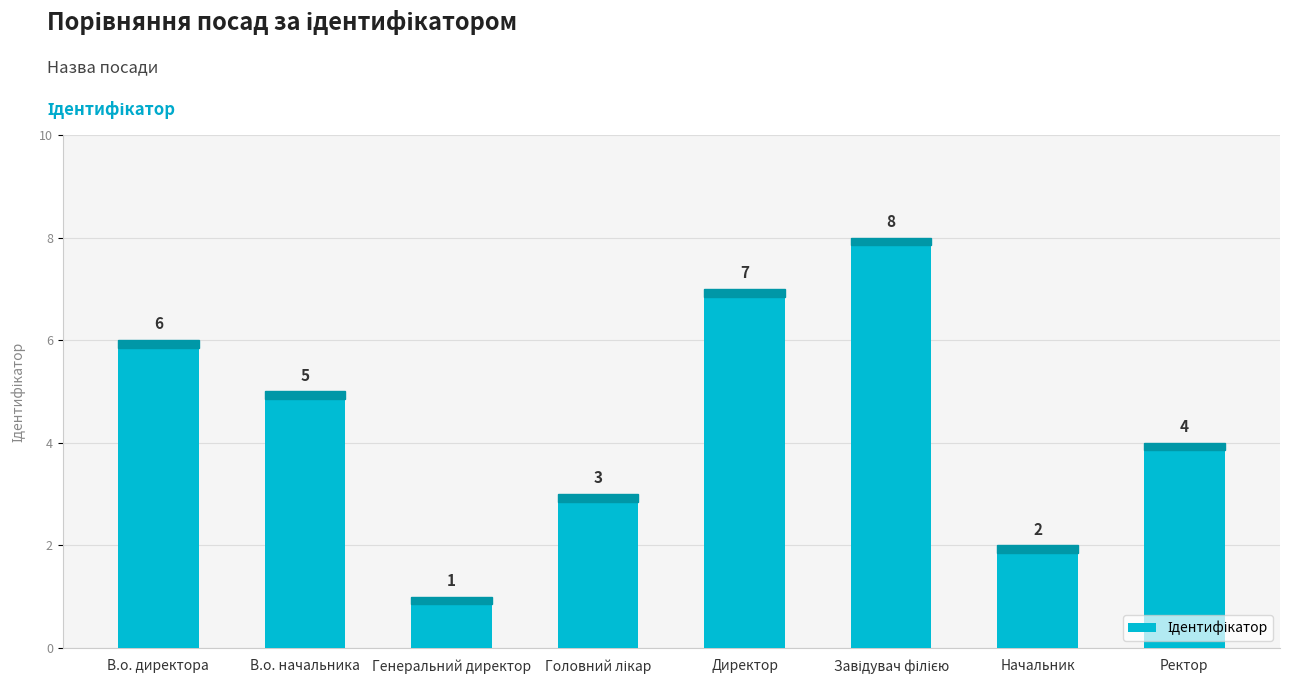

Which has a higher value, В.о. директора or Генеральний директор?

В.о. директора